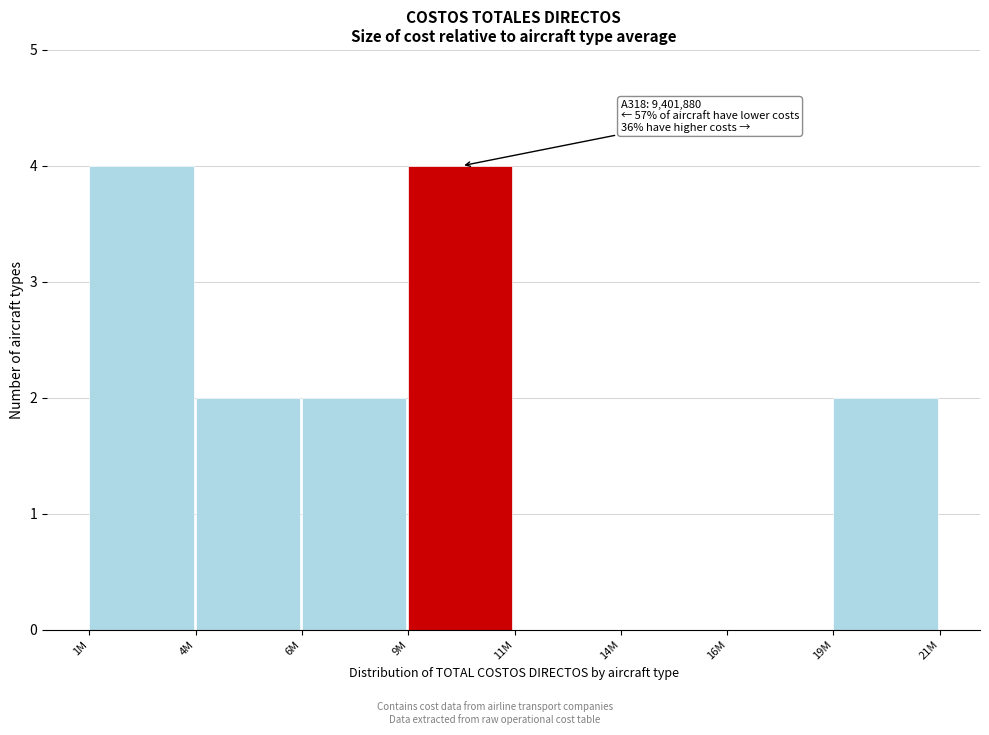

Reading left to right, list all the values displayed in this chart.

1M=4	4M=2	6M=2	9M=4	11M=0	14M=0	16M=0	19M=2